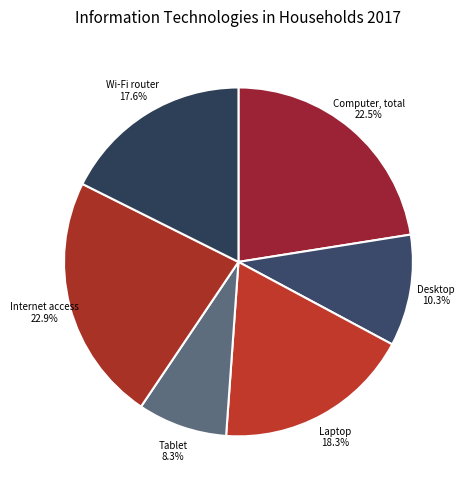

What is the total percentage of Internet access and Laptop?

41.2%